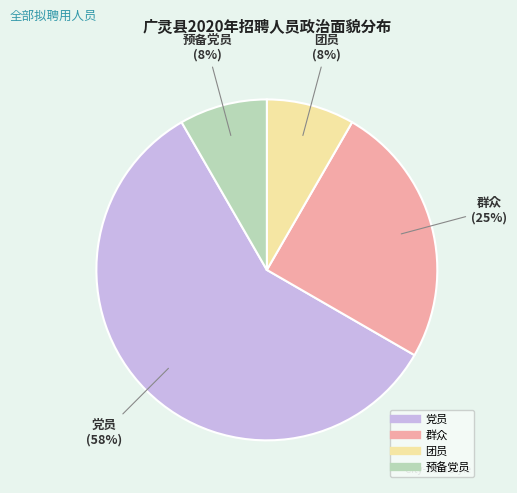

To the nearest percent, what is the combined percentage of 群众 and 团员?

33%